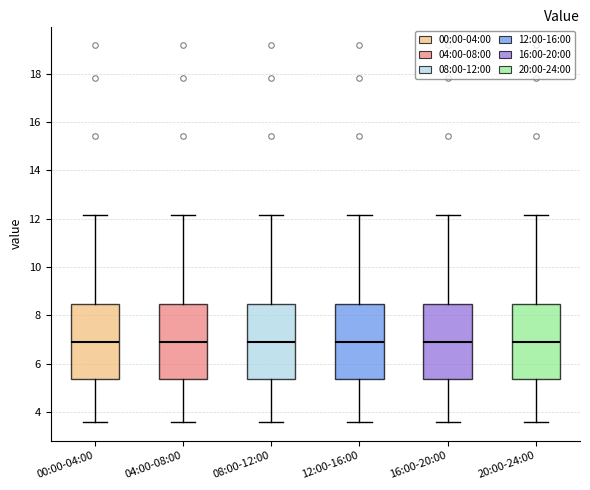

Where is the lower edge of the box for 04:00-08:00 on the y-axis? The values are not printed on the chart, so give them approximately, as read against the axis.

5.4